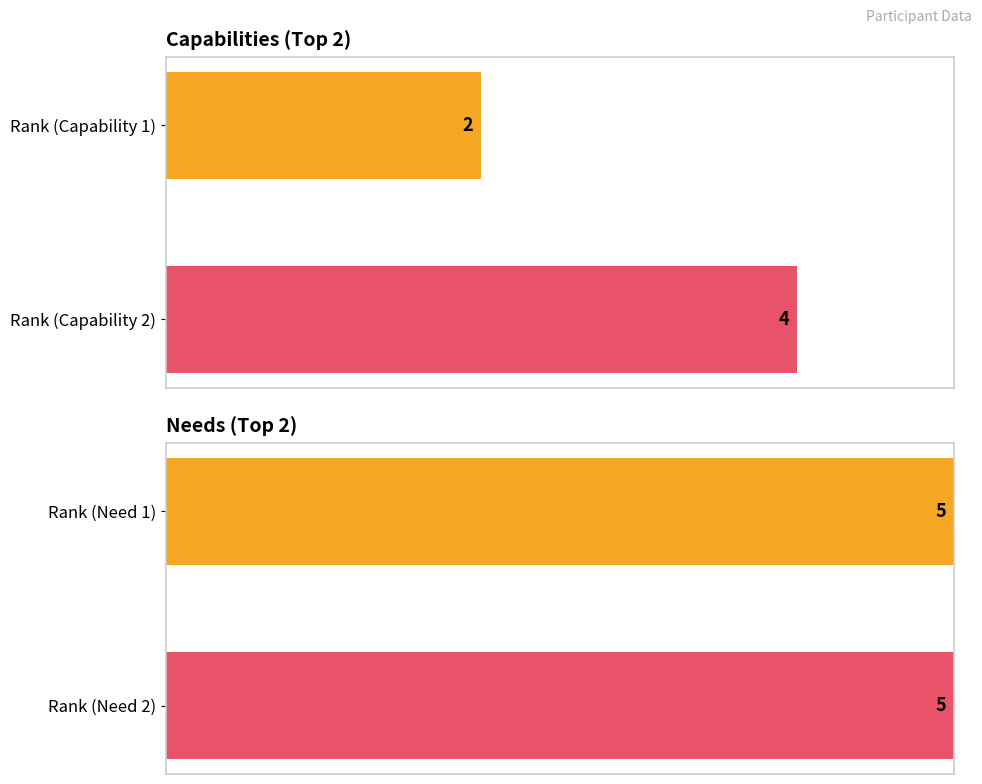

How many bars are there in each group?

2